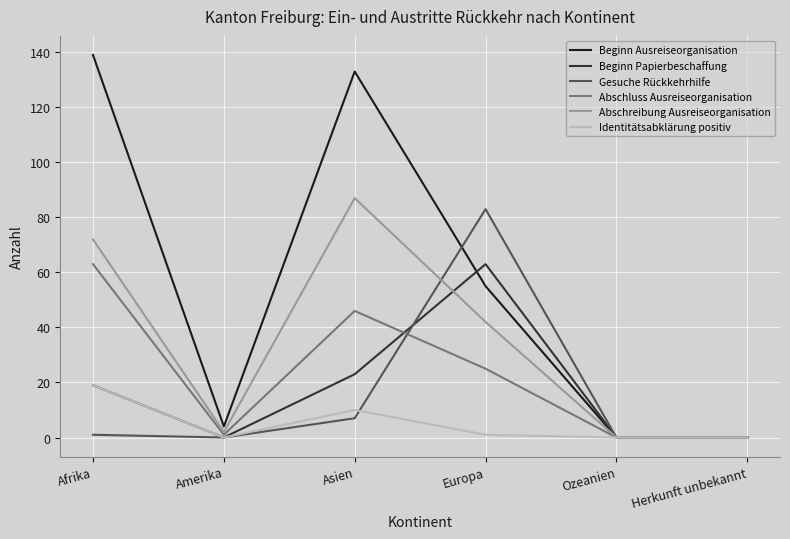

Is the value of Abschluss Ausreiseorganisation at Amerika greater than the value of Abschreibung Ausreiseorganisation at Afrika?

No